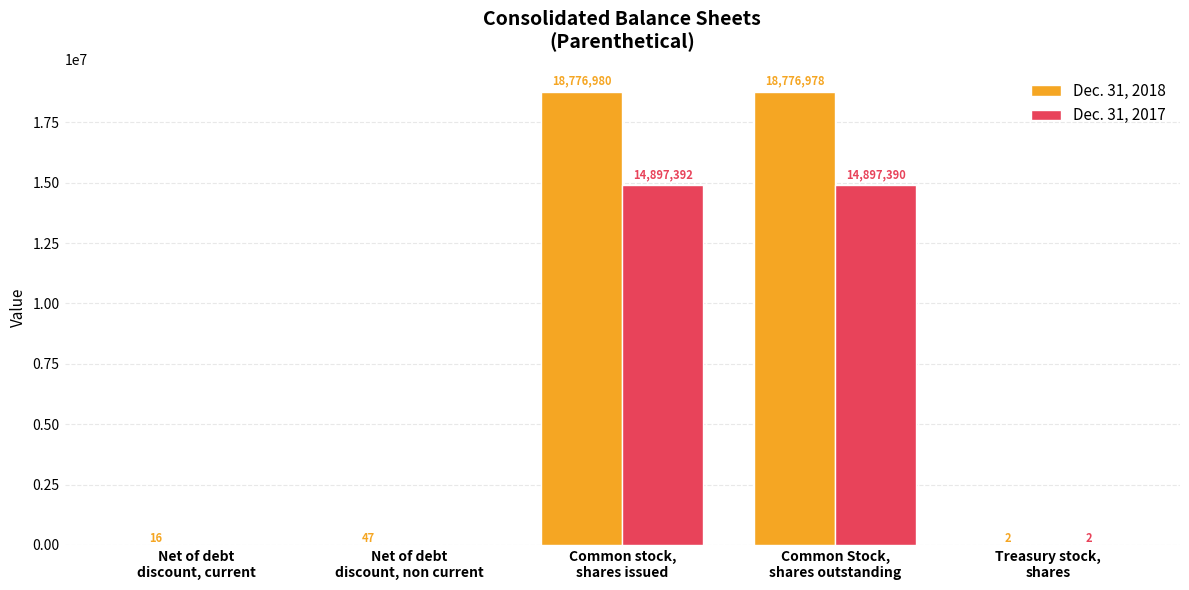

How many distinct data groups are displayed?

2